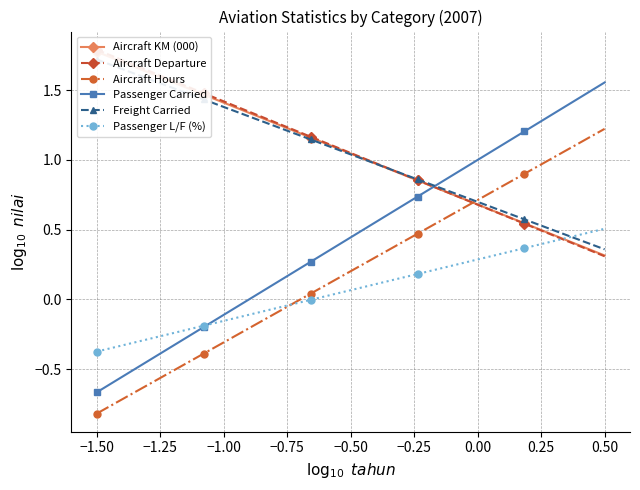

True or false: Passenger Carried and Aircraft Hours cross at least once.

False